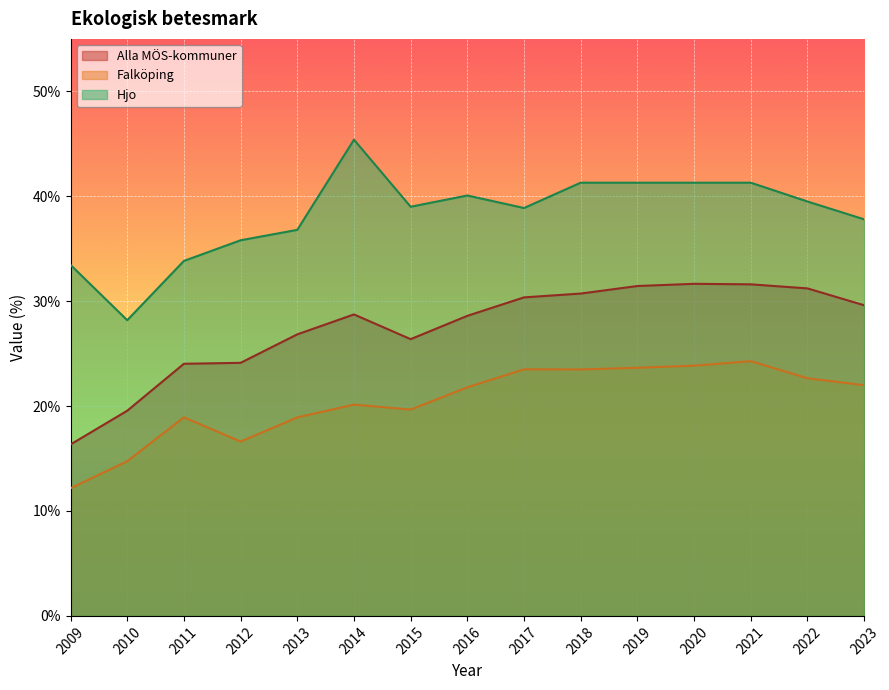

True or false: Alla MÖS-kommuner has more than 2 interior local peaks.

False